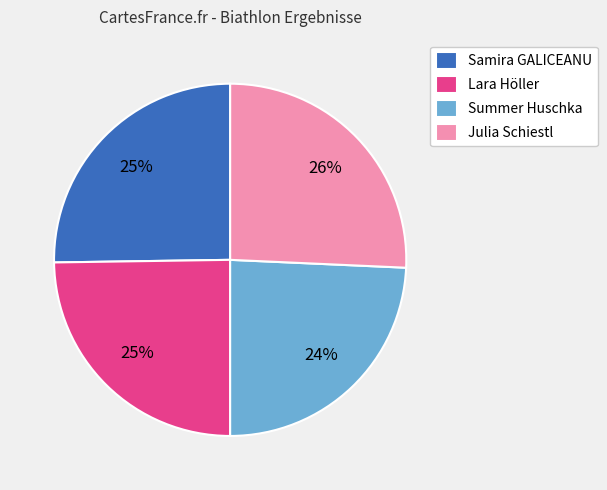

How many segments does this pie chart have?

4